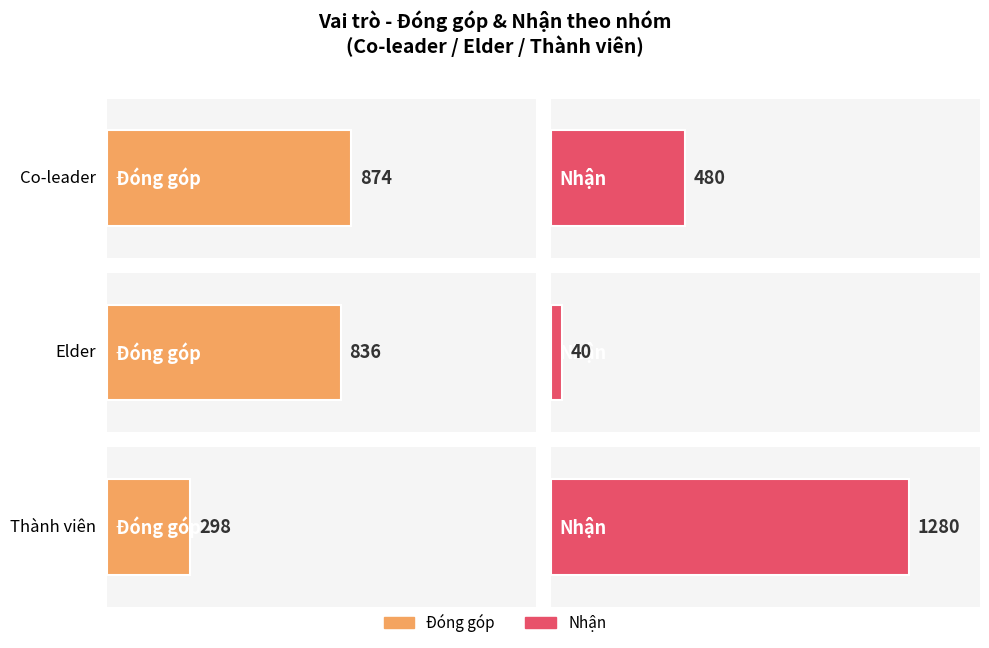

What is the label of the 8th bar from the right?

Elder